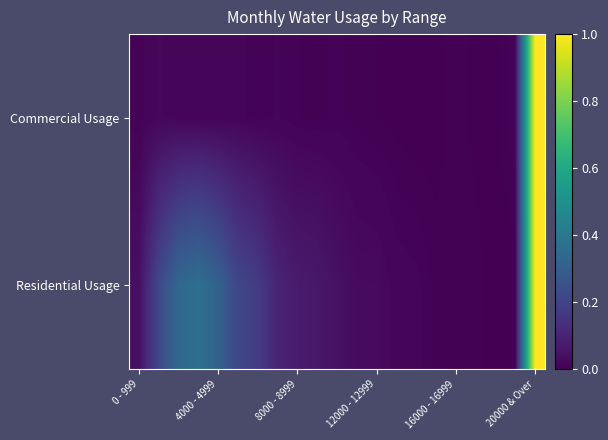

At how many categories does at least one series exceed 0?

21